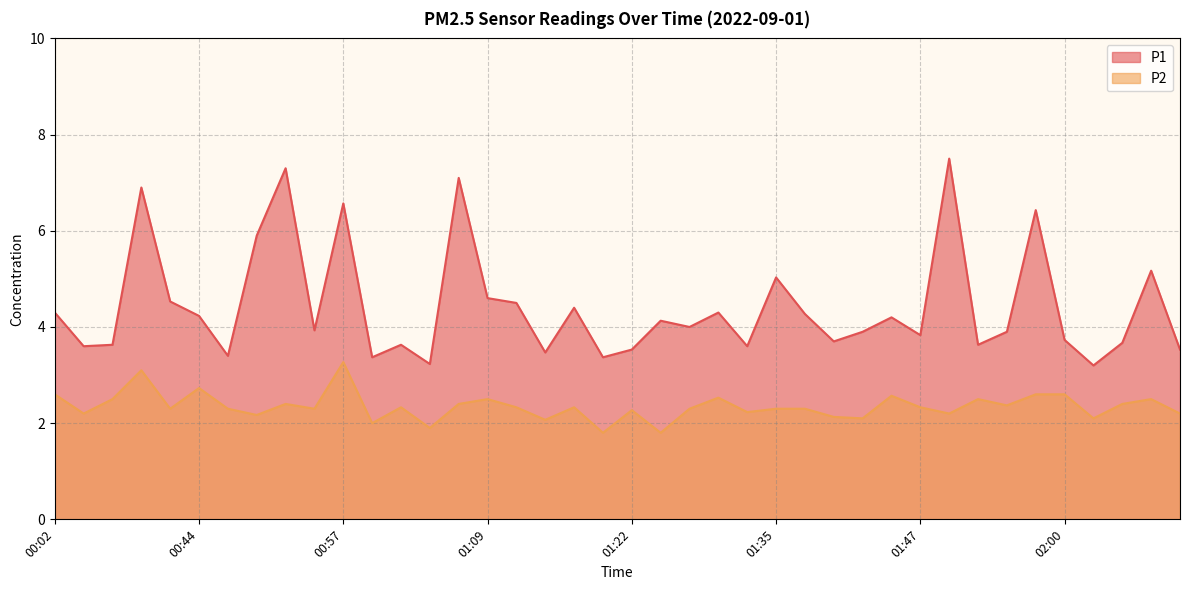

Rank the series at 02:02 from lowest to highest value.

P2, P1